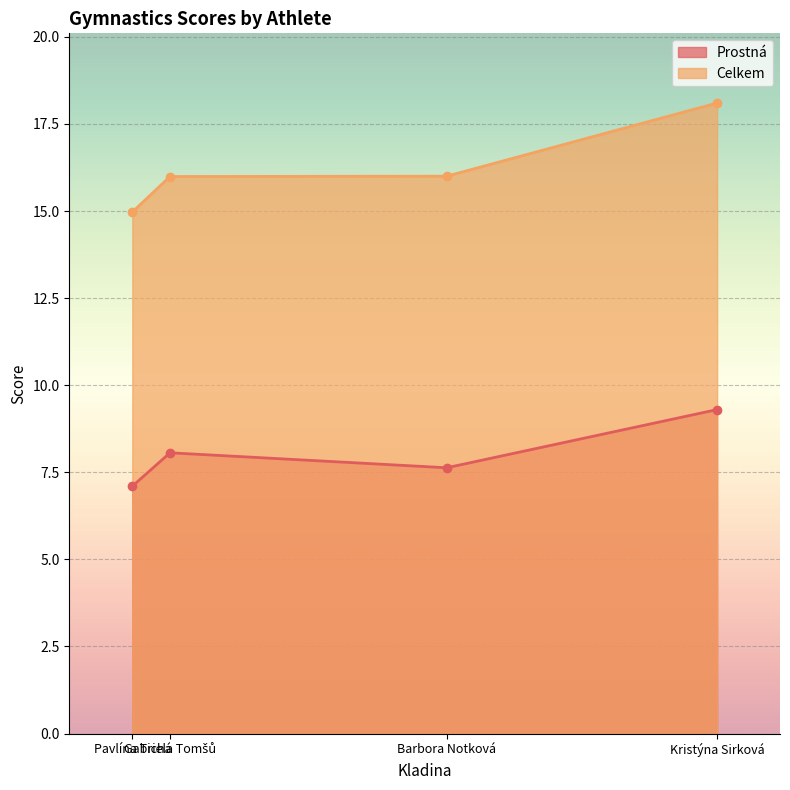

True or false: Prostná and Celkem intersect in this chart.

False